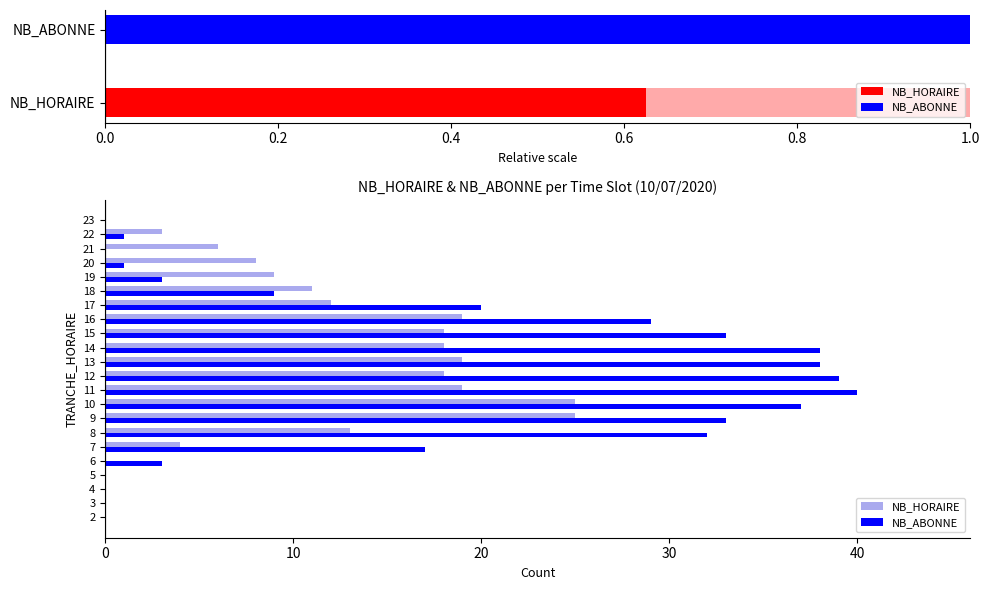

Is the value of NB_HORAIRE at 11 greater than the value of NB_ABONNE at 14?

No